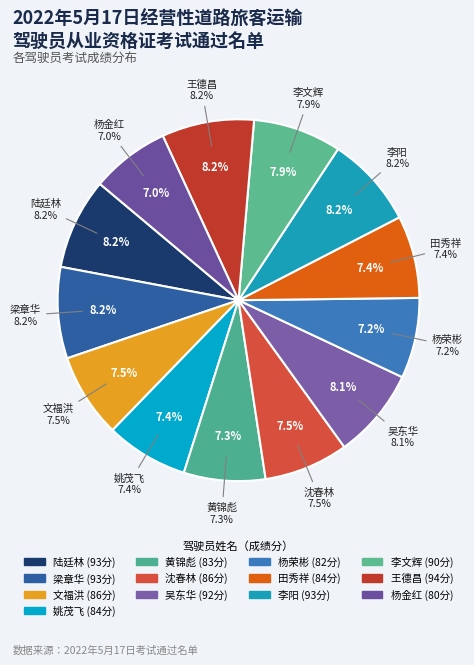

Does 姚茂飞 represent more than half of the total?

No